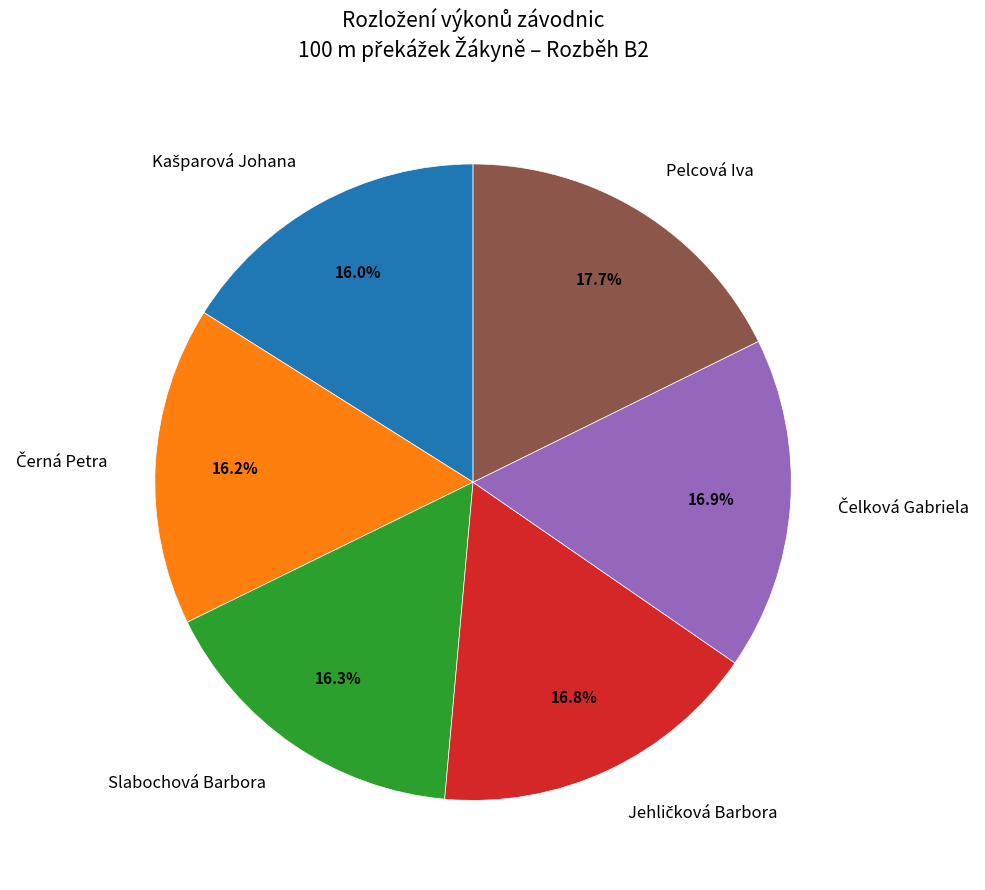

Is there any slice that represents more than half of the pie?

No